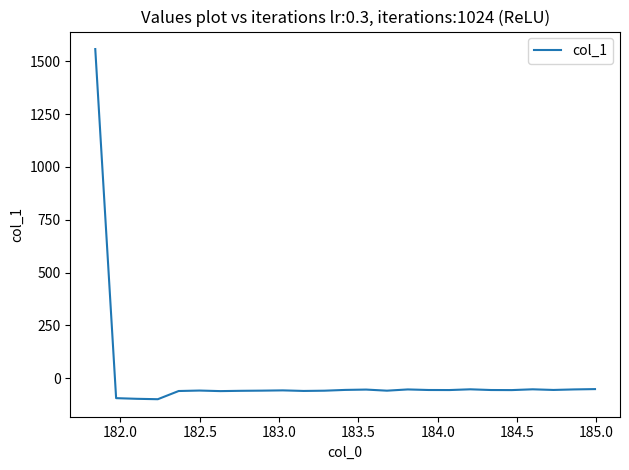

What is the smallest value displayed?

-98.8